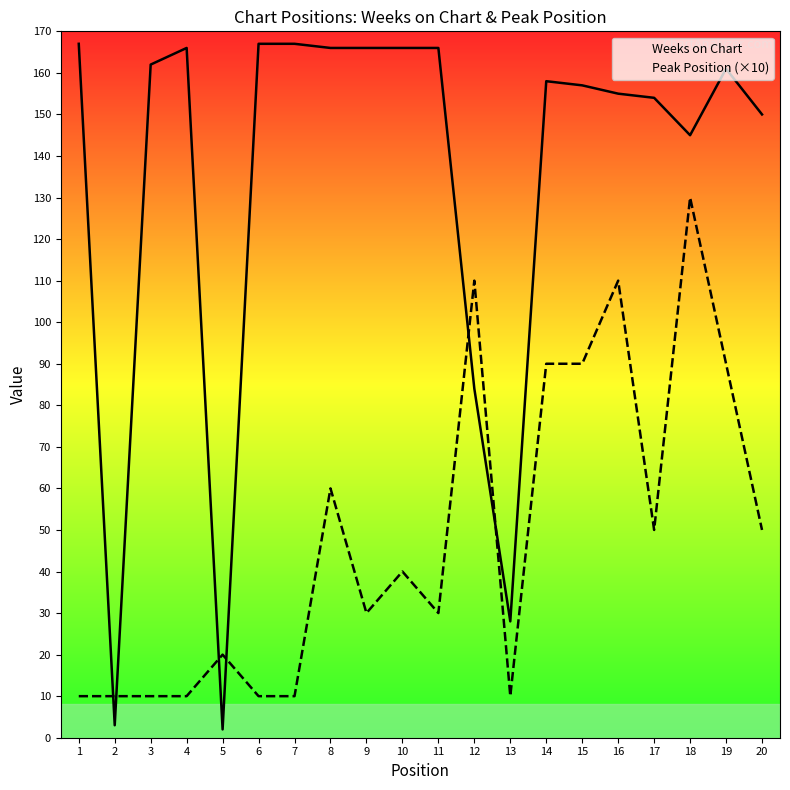

Rank the series by their average value, from lowest to highest.

Peak Position (×10), Weeks on Chart